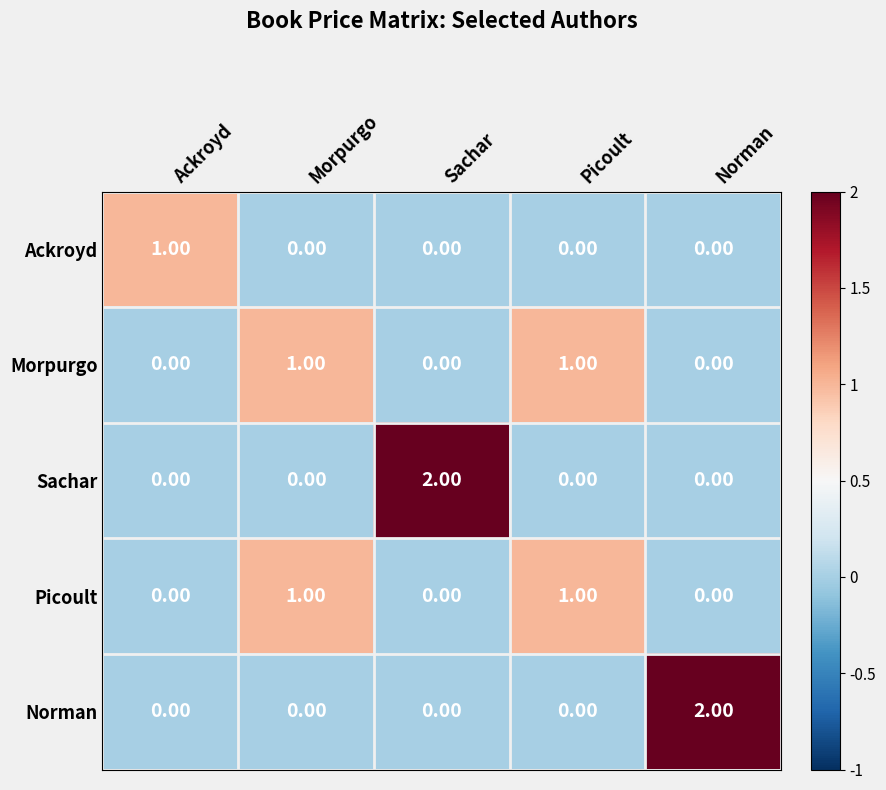

At how many categories does at least one series exceed 0?

5